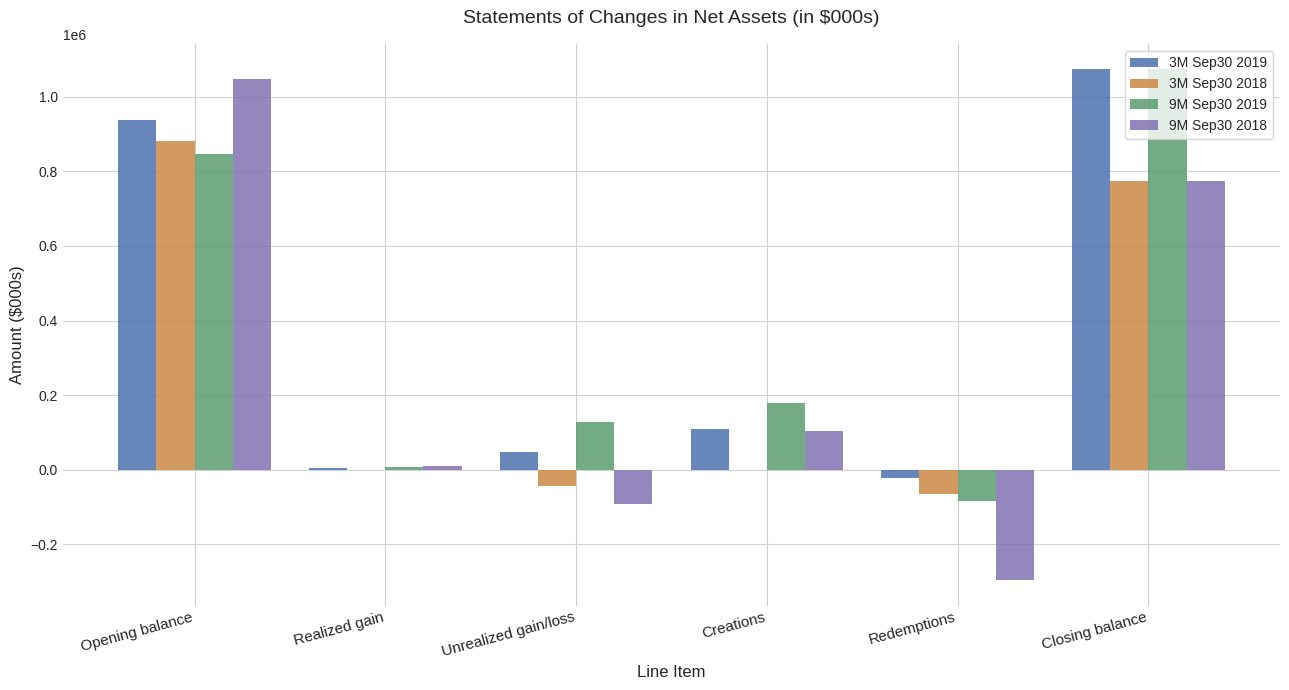

How many categories are shown in the chart?

6